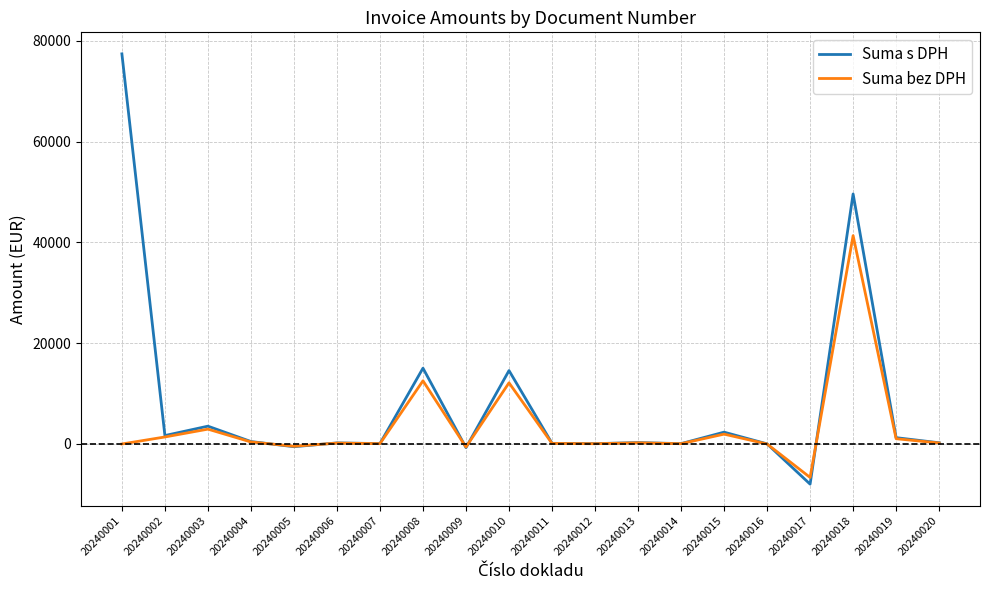

What is the total value across all series at 20240020?

445.0